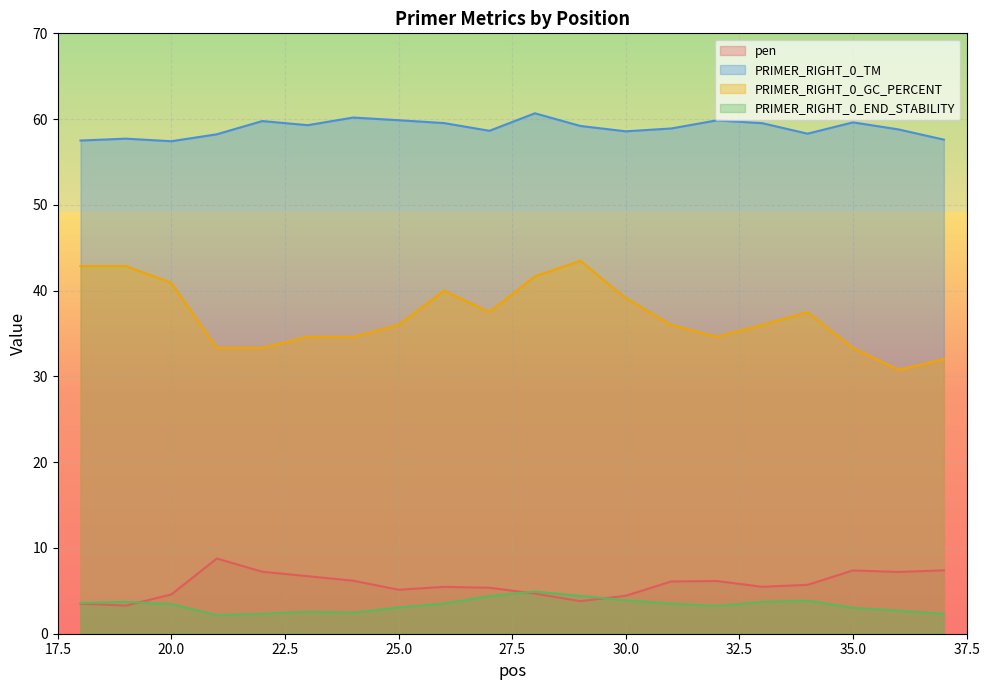

True or false: PRIMER_RIGHT_0_END_STABILITY and PRIMER_RIGHT_0_TM cross at least once.

False